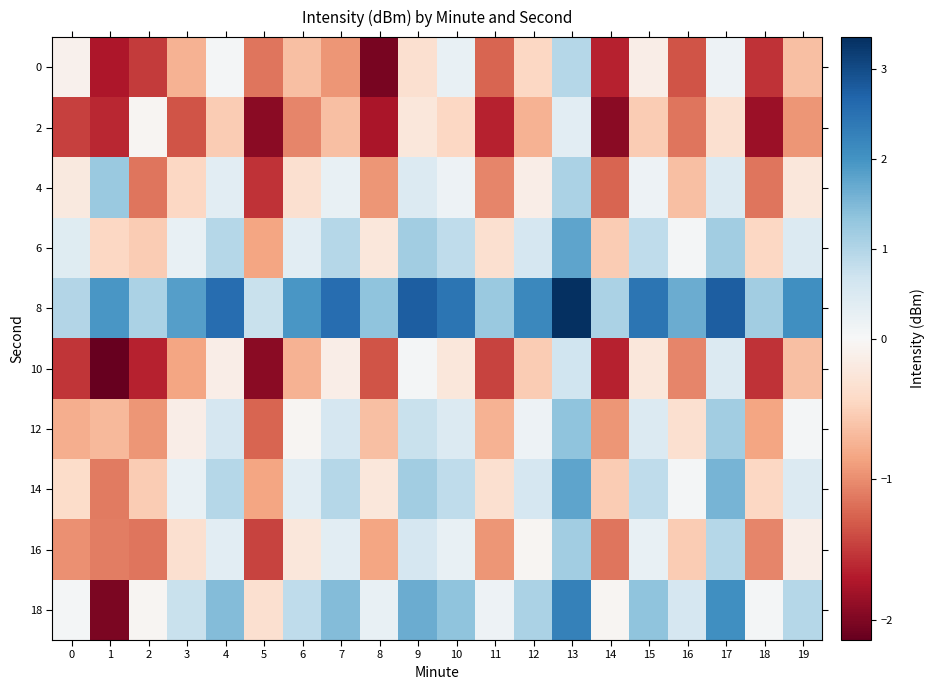

At which category is the sum across all series the highest?

13